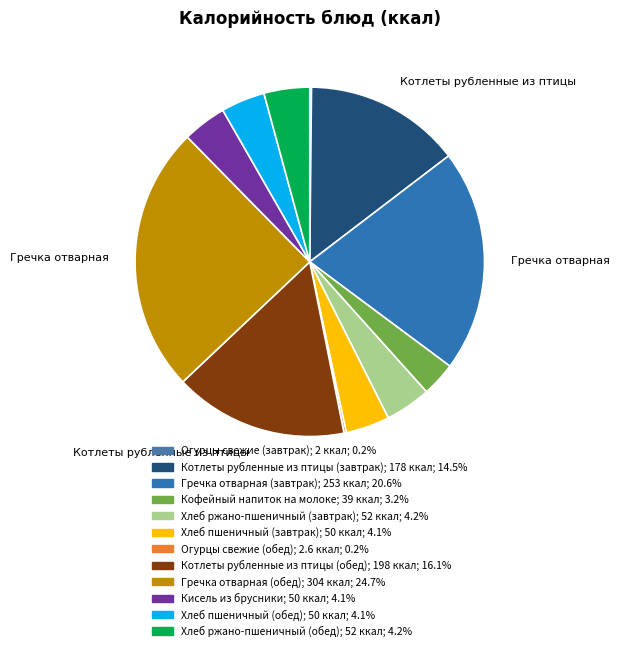

True or false: Хлеб пшеничный (обед) accounts for 4% of the total.

True